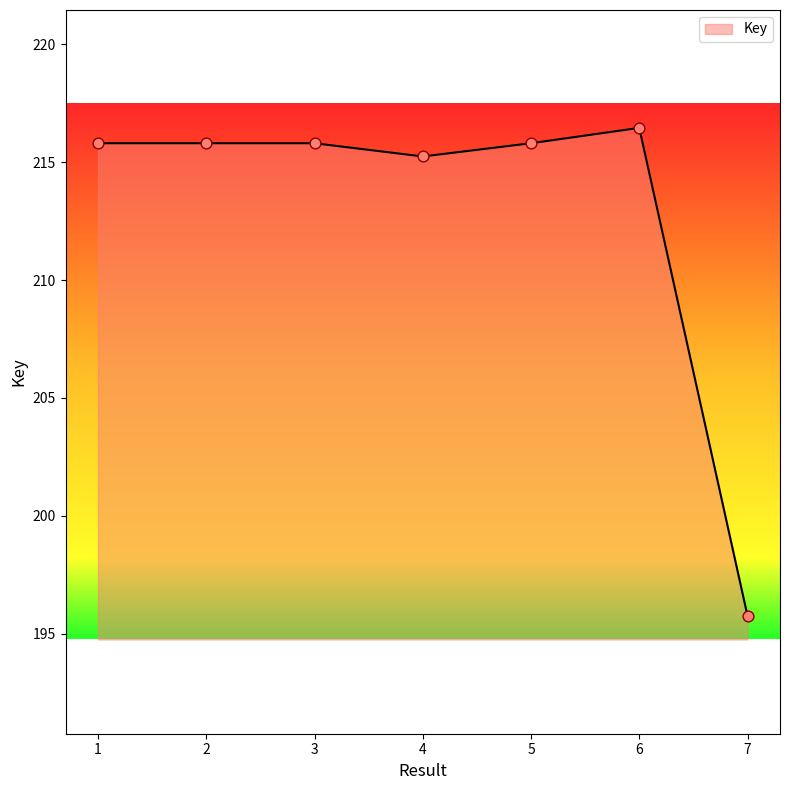

What is the ratio of the value at 3 to the value at 4?

1.0